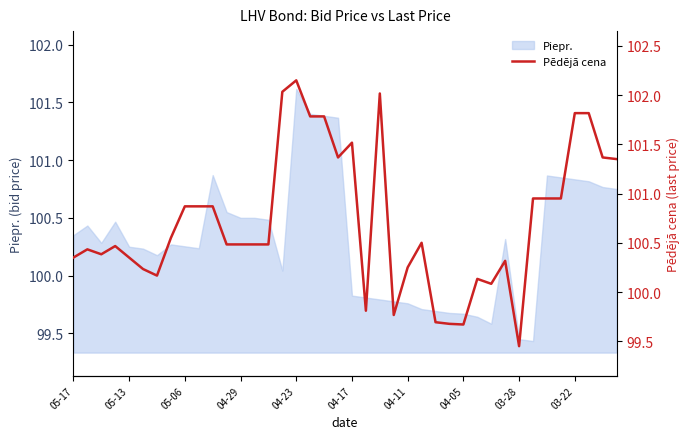

Which category has the highest value in the Piepr. series?

04-23